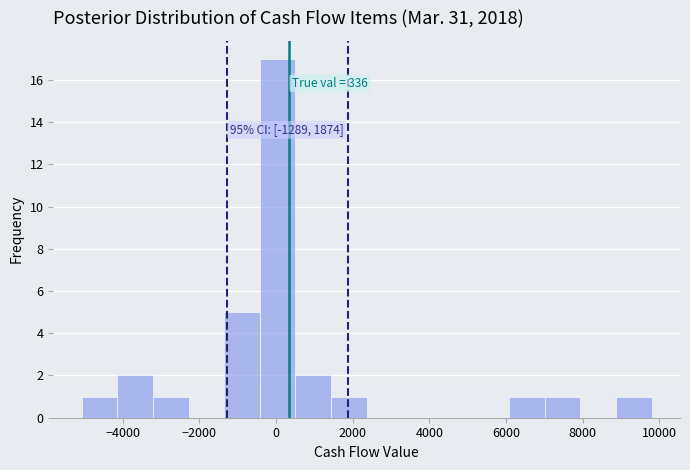

Which range on the x-axis has the tallest bar?

-400 to 600